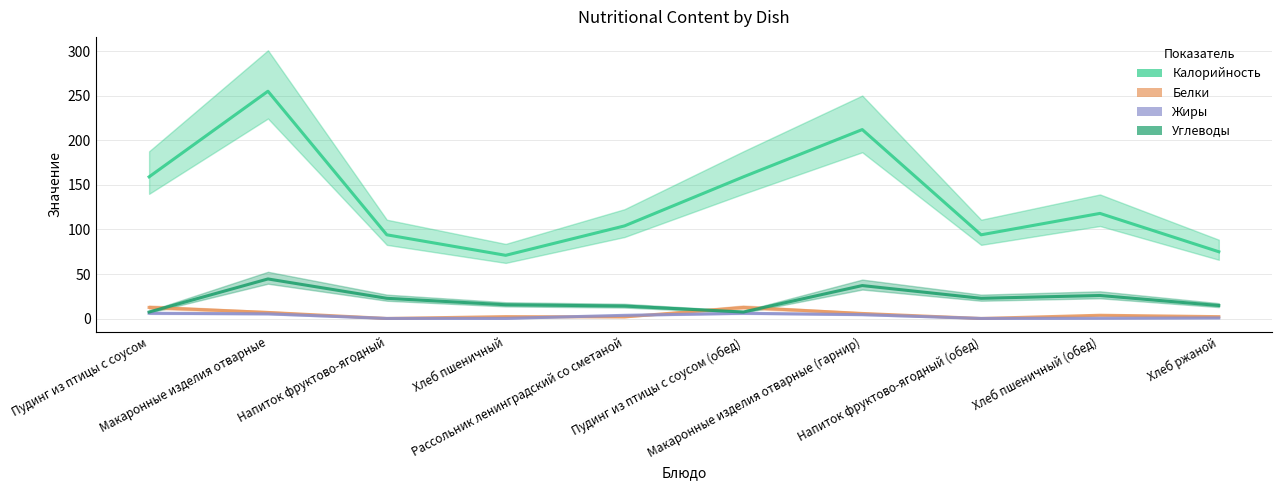

Between Рассольник ленинградский со сметаной and Хлеб ржаной, which series saw the biggest shift?

Калорийность